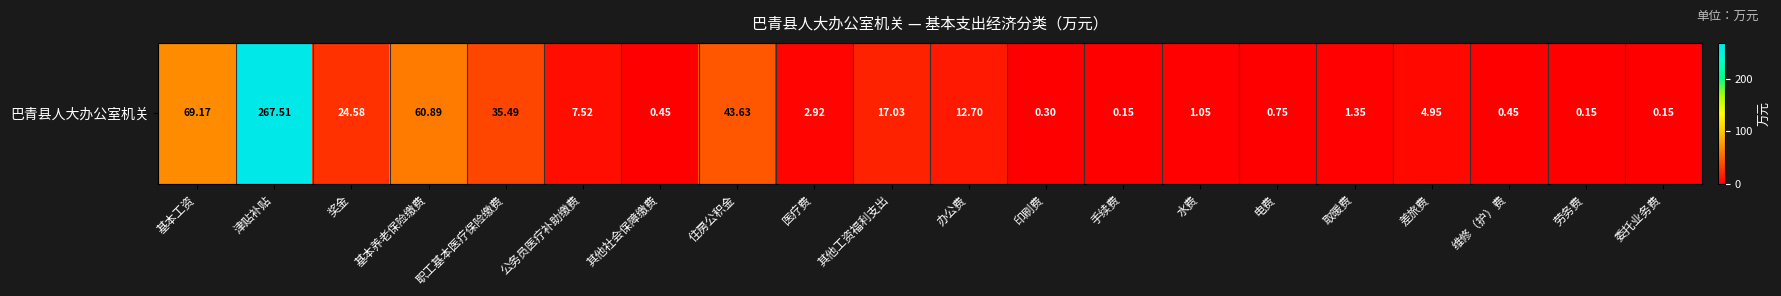

Count the number of categories in the chart.

20